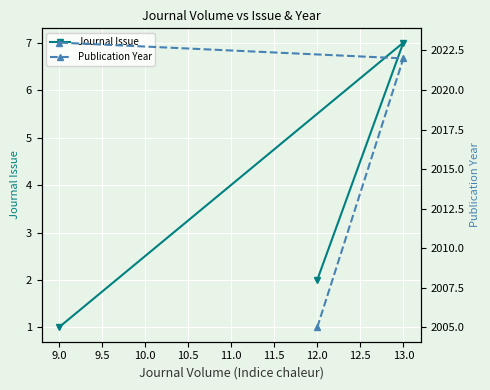

List the labels in order of Journal Issue value, smallest first.

9.0, 12.0, 13.0